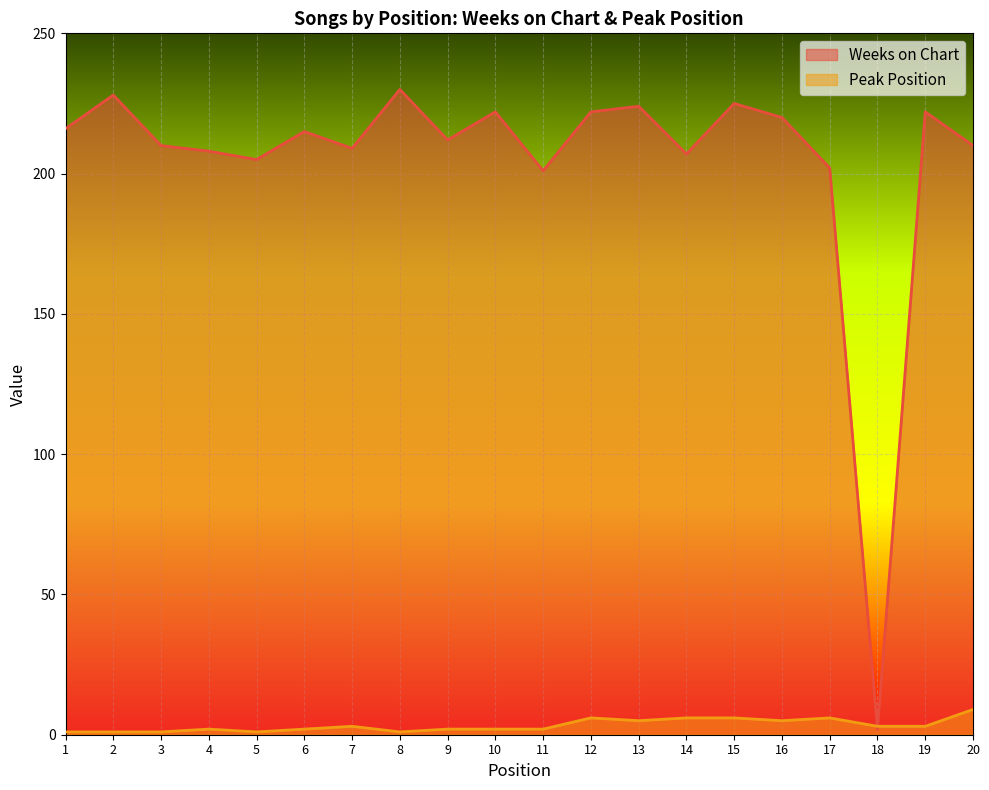

How many lines are shown in the chart?

2